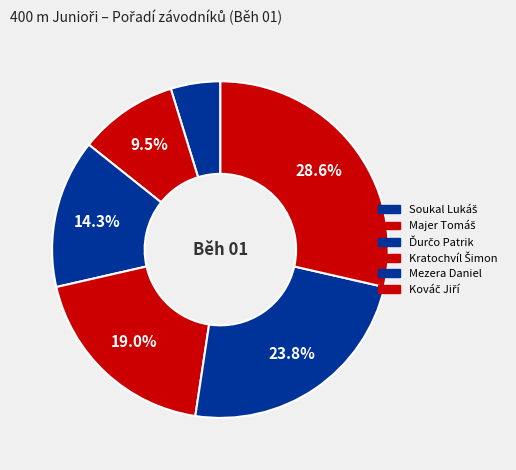

To the nearest percent, what is the difference between the largest and smallest slice percentages?

24%